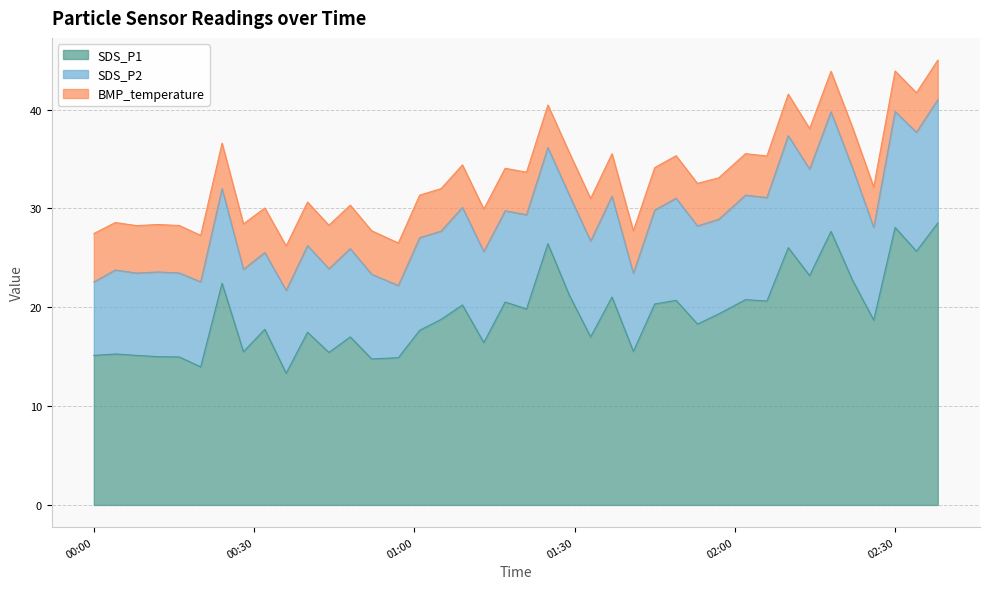

True or false: SDS_P2 and SDS_P1 cross at least once.

False